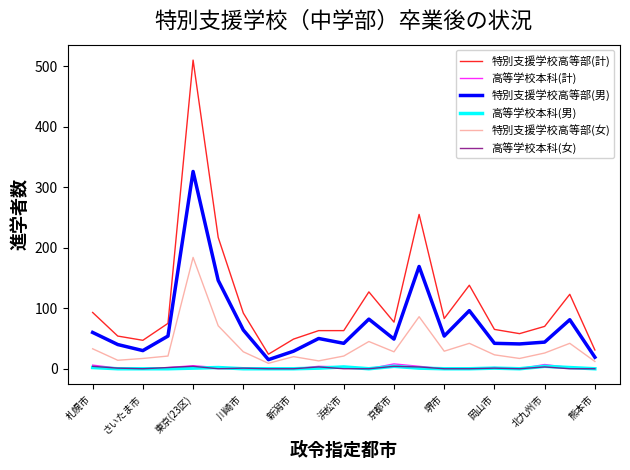

True or false: 高等学校本科(男) and 特別支援学校高等部(女) cross at least once.

False